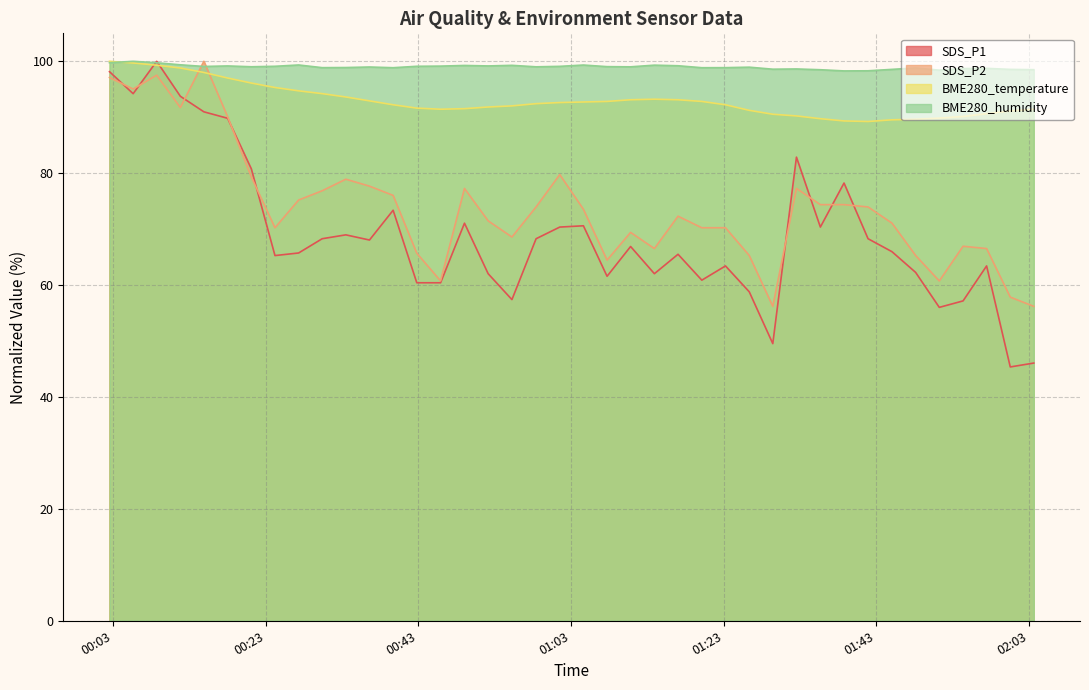

Where is BME280_temperature nearest to the value 94?

2023/10/29 00:30:23